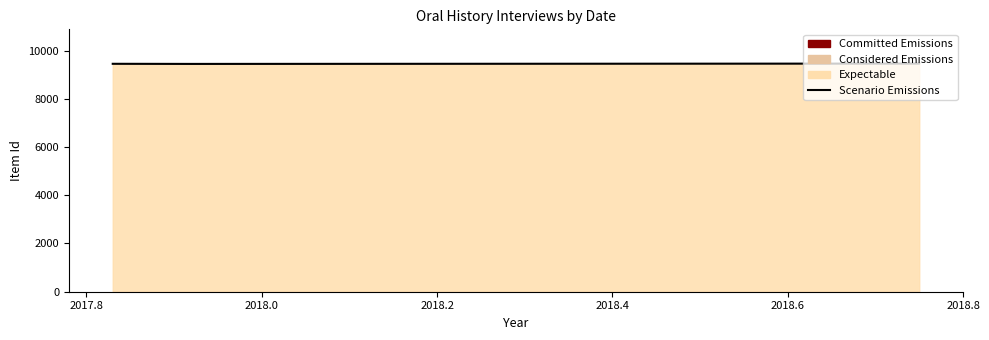

What is the value of the 3rd point from the left?

9460